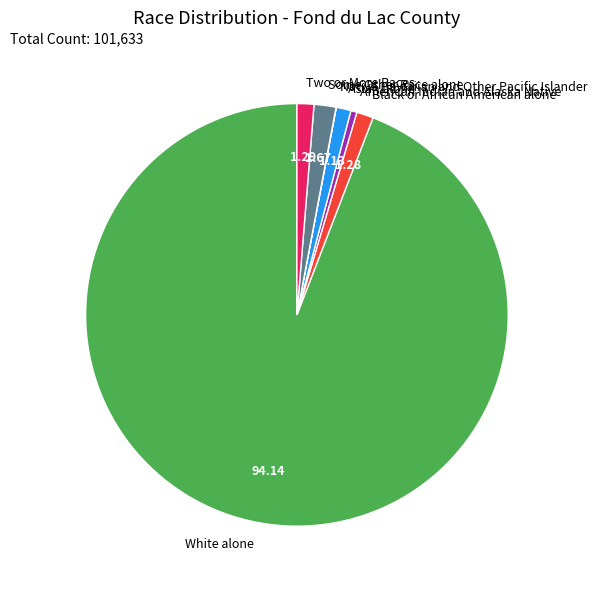

What is the ratio of the value at Two or More Races to the value at Asian alone?

1.1